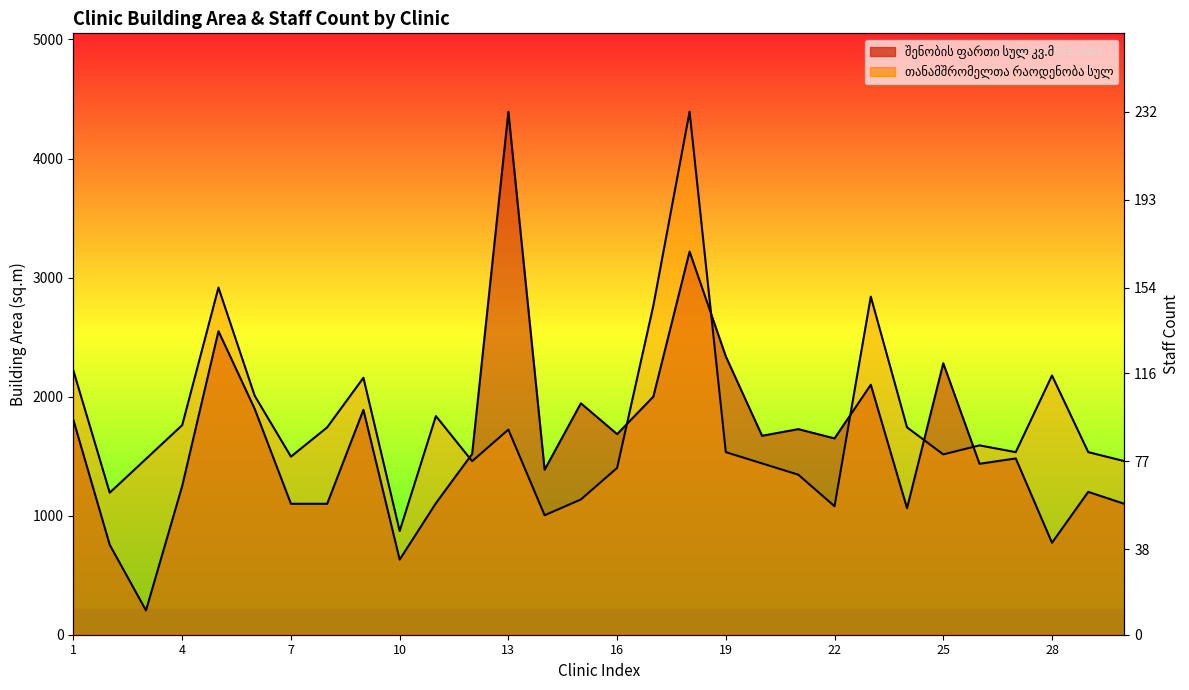

Rank the categories by შენობის ფართი სულ კვ.მ value from highest to lowest.

13, 18, 5, 19, 25, 23, 17, 15, 6, 9, 1, 21, 16, 20, 22, 12, 27, 26, 14, 4, 29, 11, 7, 8, 30, 24, 28, 2, 10, 3